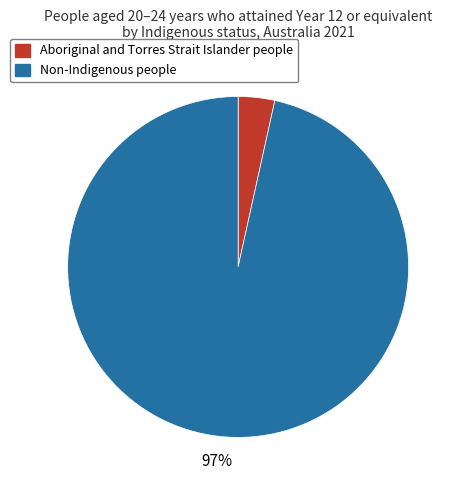

To the nearest percent, what portion does Non-Indigenous people represent?

97%